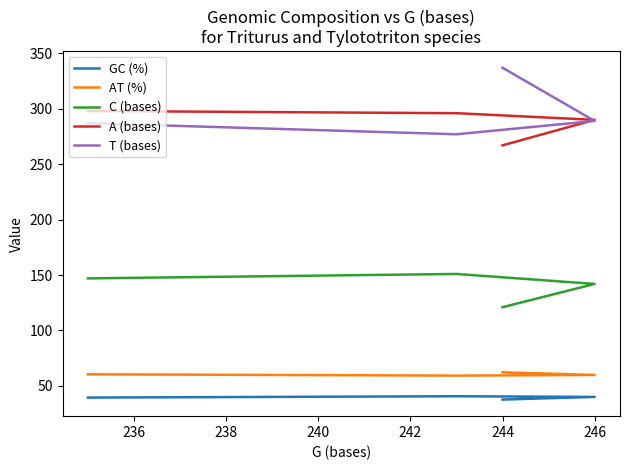

Count the C (bases) values in the range 142 to 151.

3